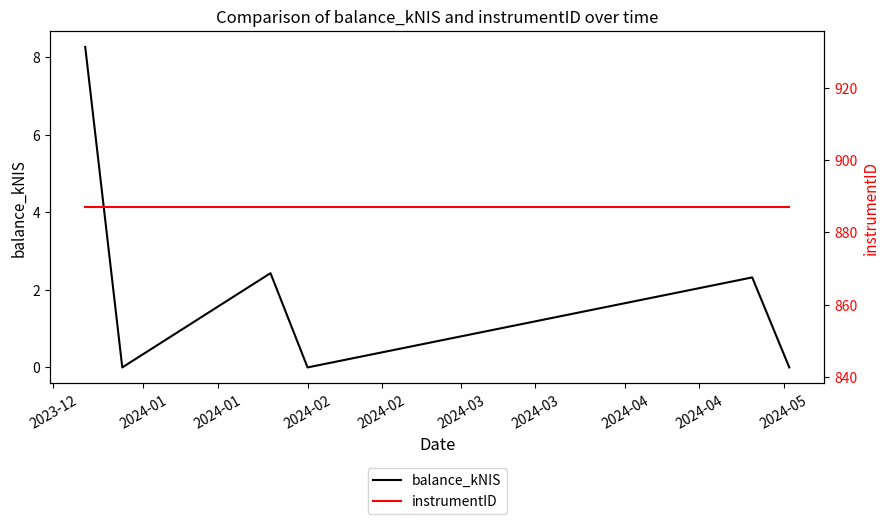

Is it true that instrumentID equals 887.0 at 2024-02?

True